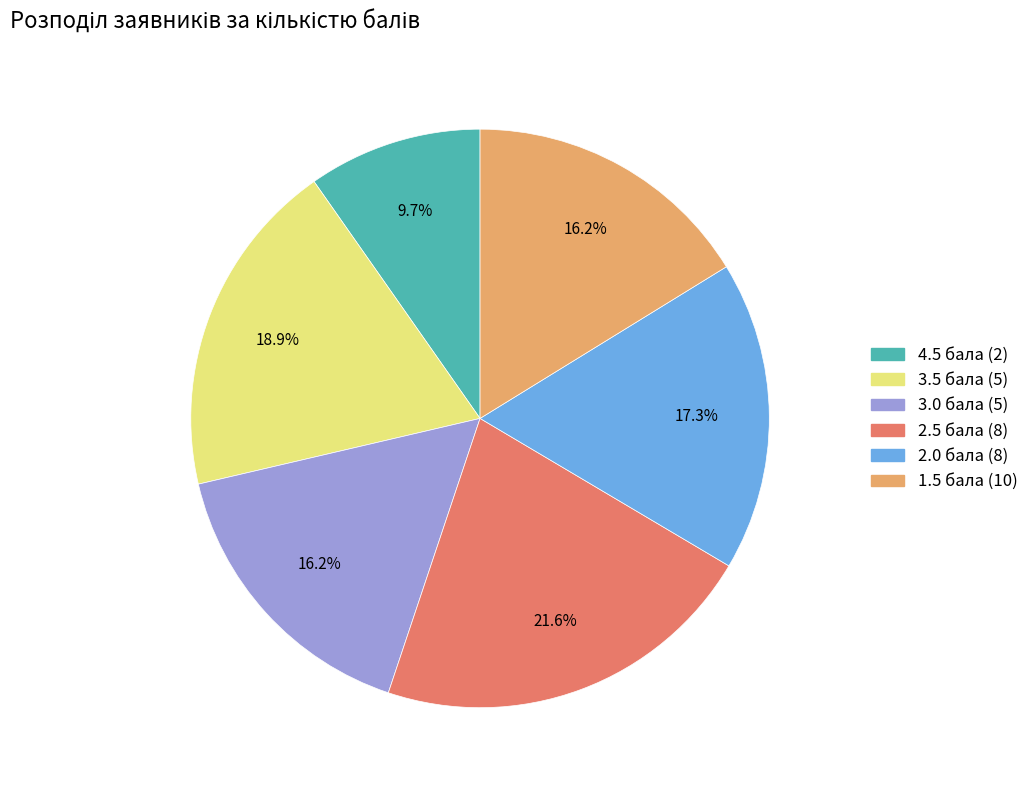

Combined, do 2.5 бала (8) and 2.0 бала (8) account for over 50%?

No